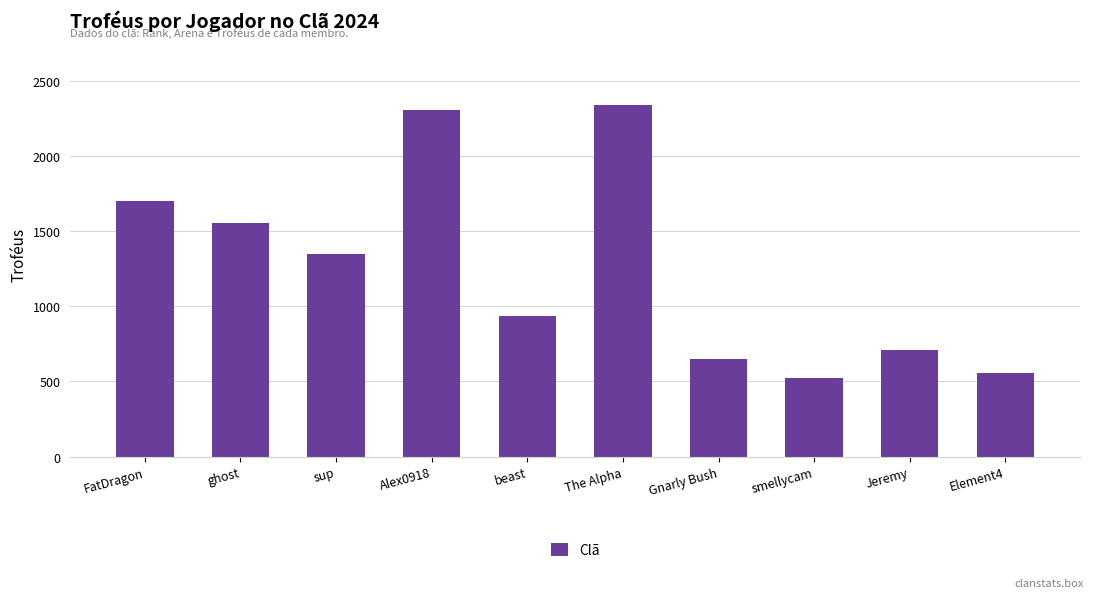

Rank the categories by value from lowest to highest.

smellycam, Element4, Gnarly Bush, Jeremy, beast, sup, ghost, FatDragon, Alex0918, The Alpha